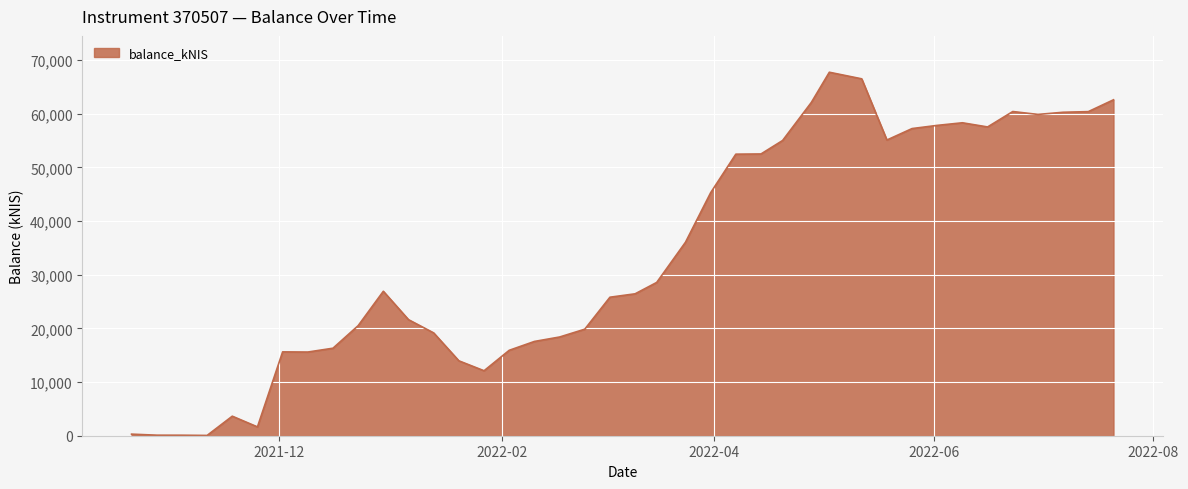

Is this an area chart (filled region under the line)?

Yes